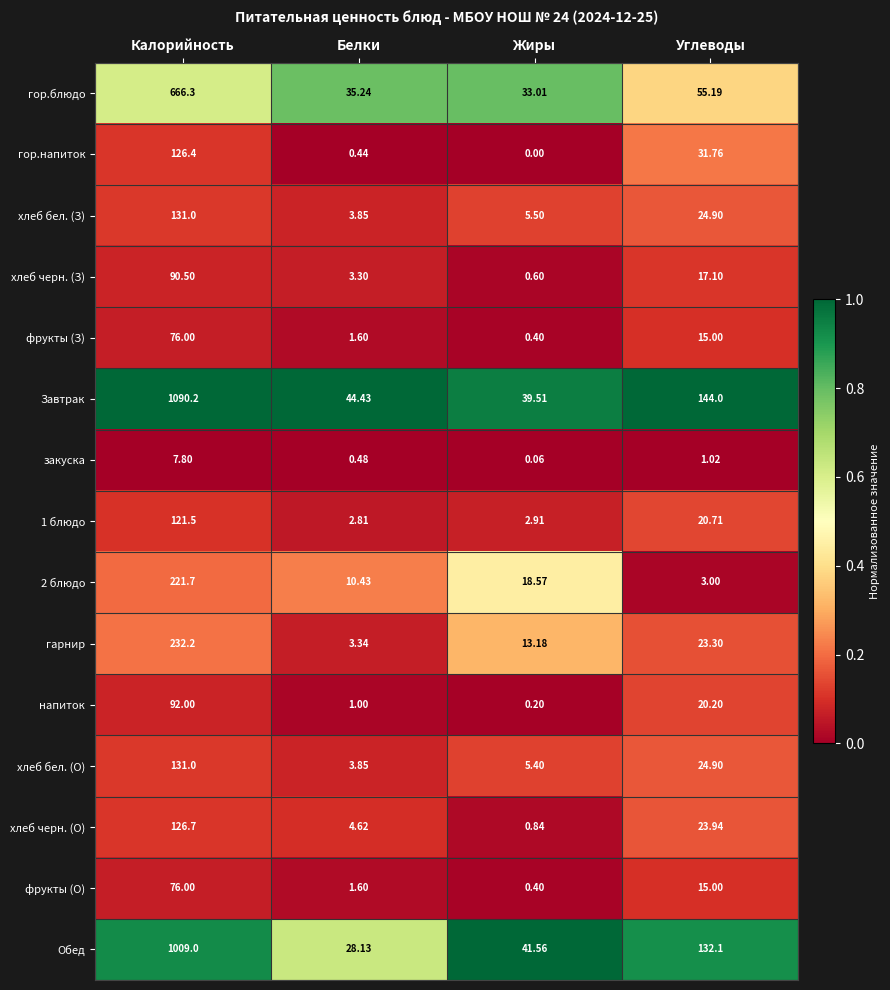

Which series has the largest total across all categories?

Завтрак